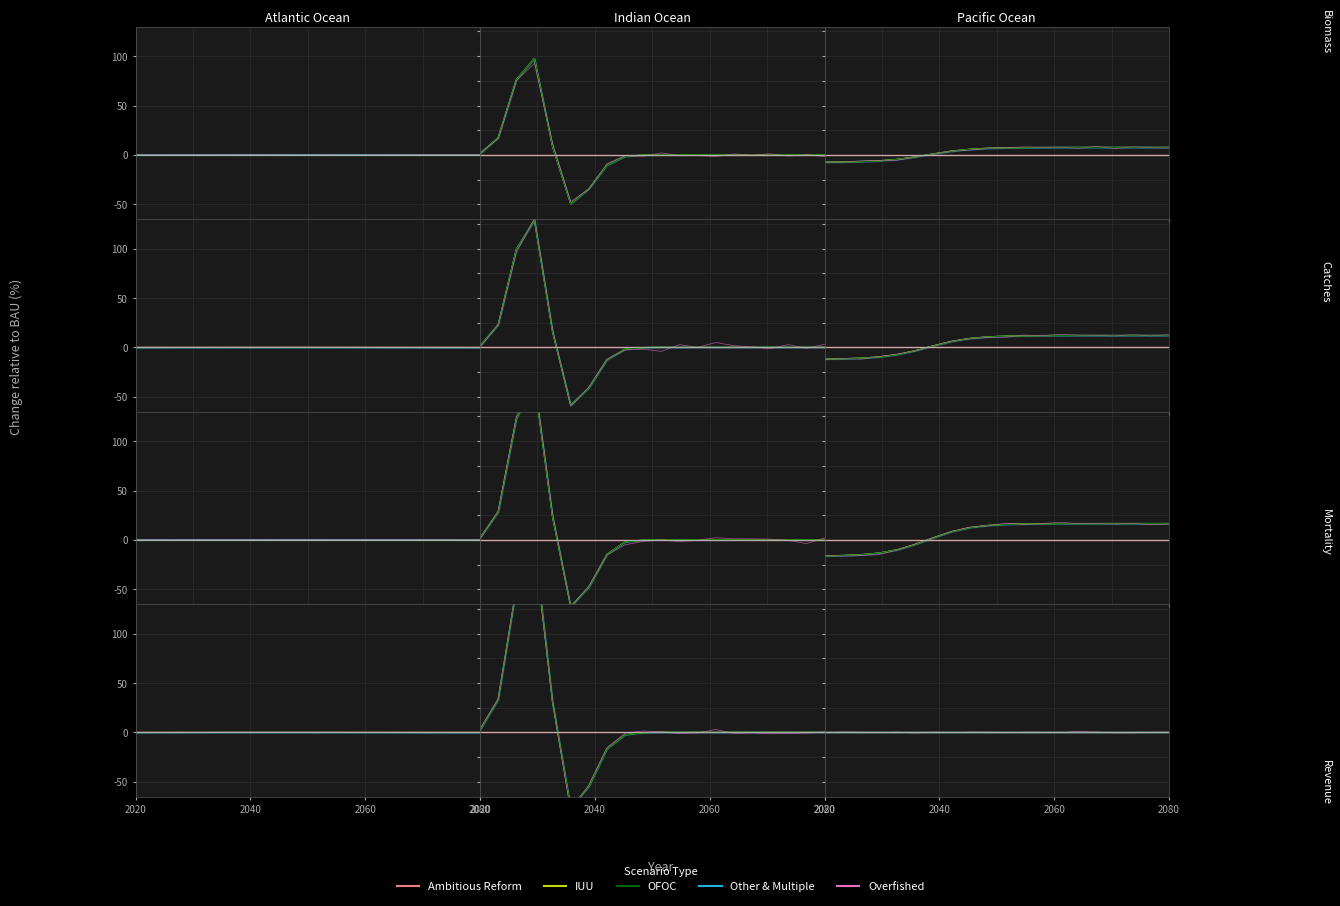

Which series has the largest range (max minus min)?

Overfished